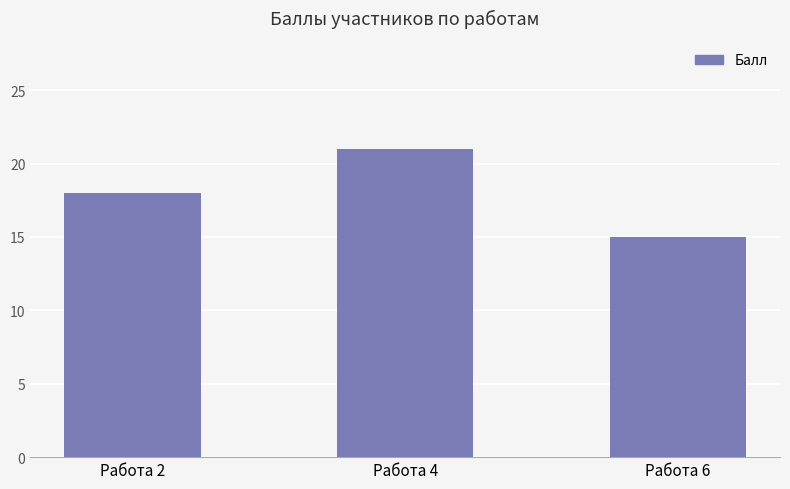

At which category does the chart reach its minimum across all series?

Работа 6